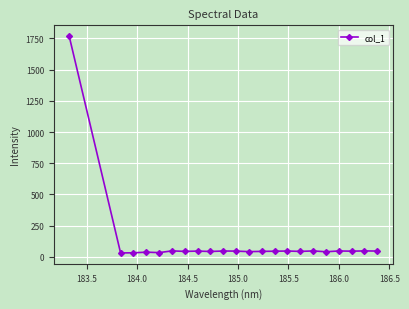

Is this an area chart (filled region under the line)?

No